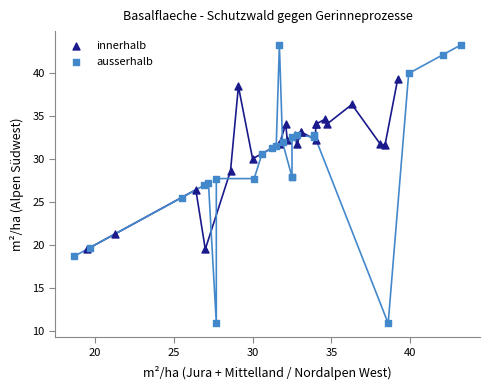

Which series has the largest Y range (max minus min)?

ausserhalb